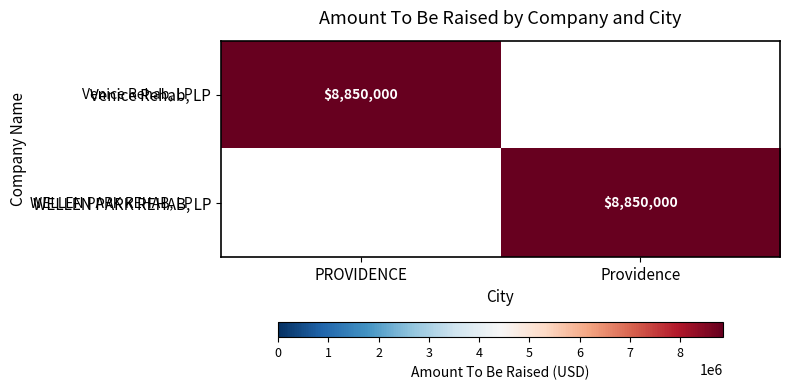

The value of WELLEN PARK REHAB, LP at Providence is 8850000. True or false?

True